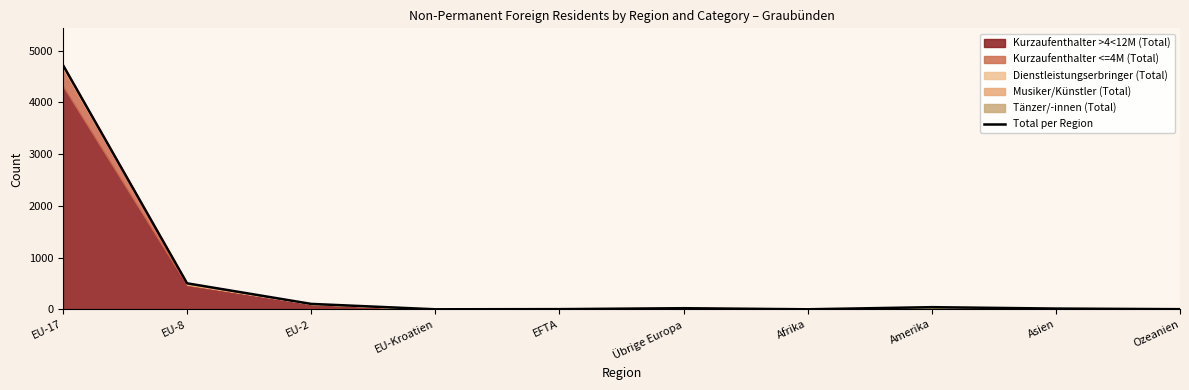

What is the difference between the maximum and second lowest values?

4720